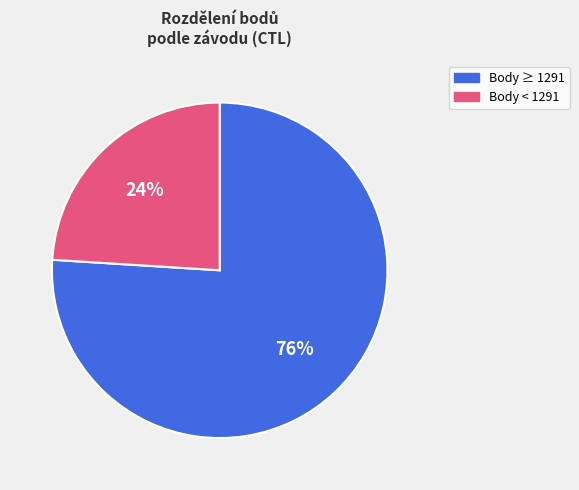

To the nearest percent, what is the average slice percentage?

50%